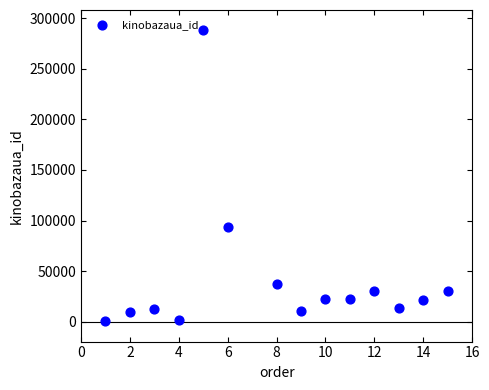

What Y value in the scatter plot is closest to 144269?

93818